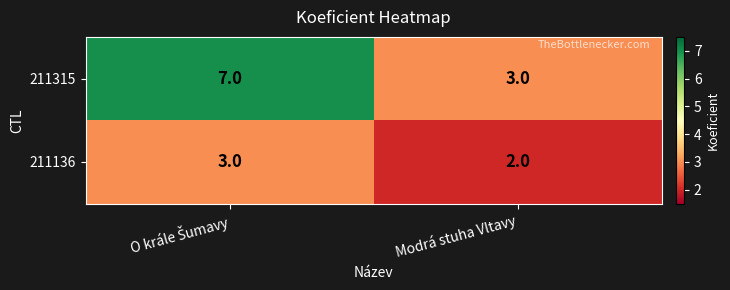

Reading right to left, extract all data points from this chart.

211315: 3	7
211136: 2	3